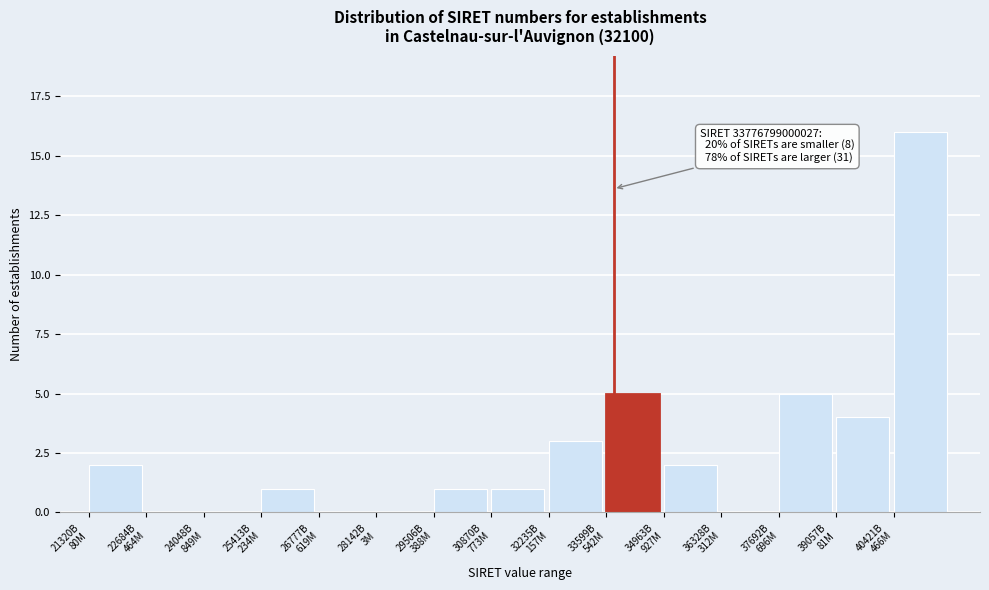

What is the maximum value shown in the chart?

16